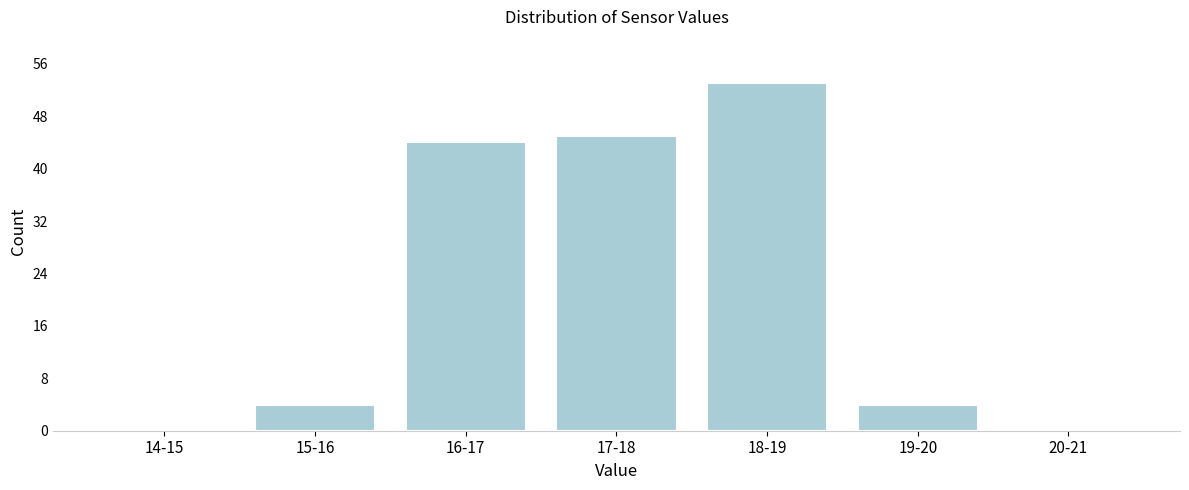

Reading left to right, transcribe all the data shown in this chart.

14-15=0	15-16=4	16-17=44	17-18=45	18-19=53	19-20=4	20-21=0